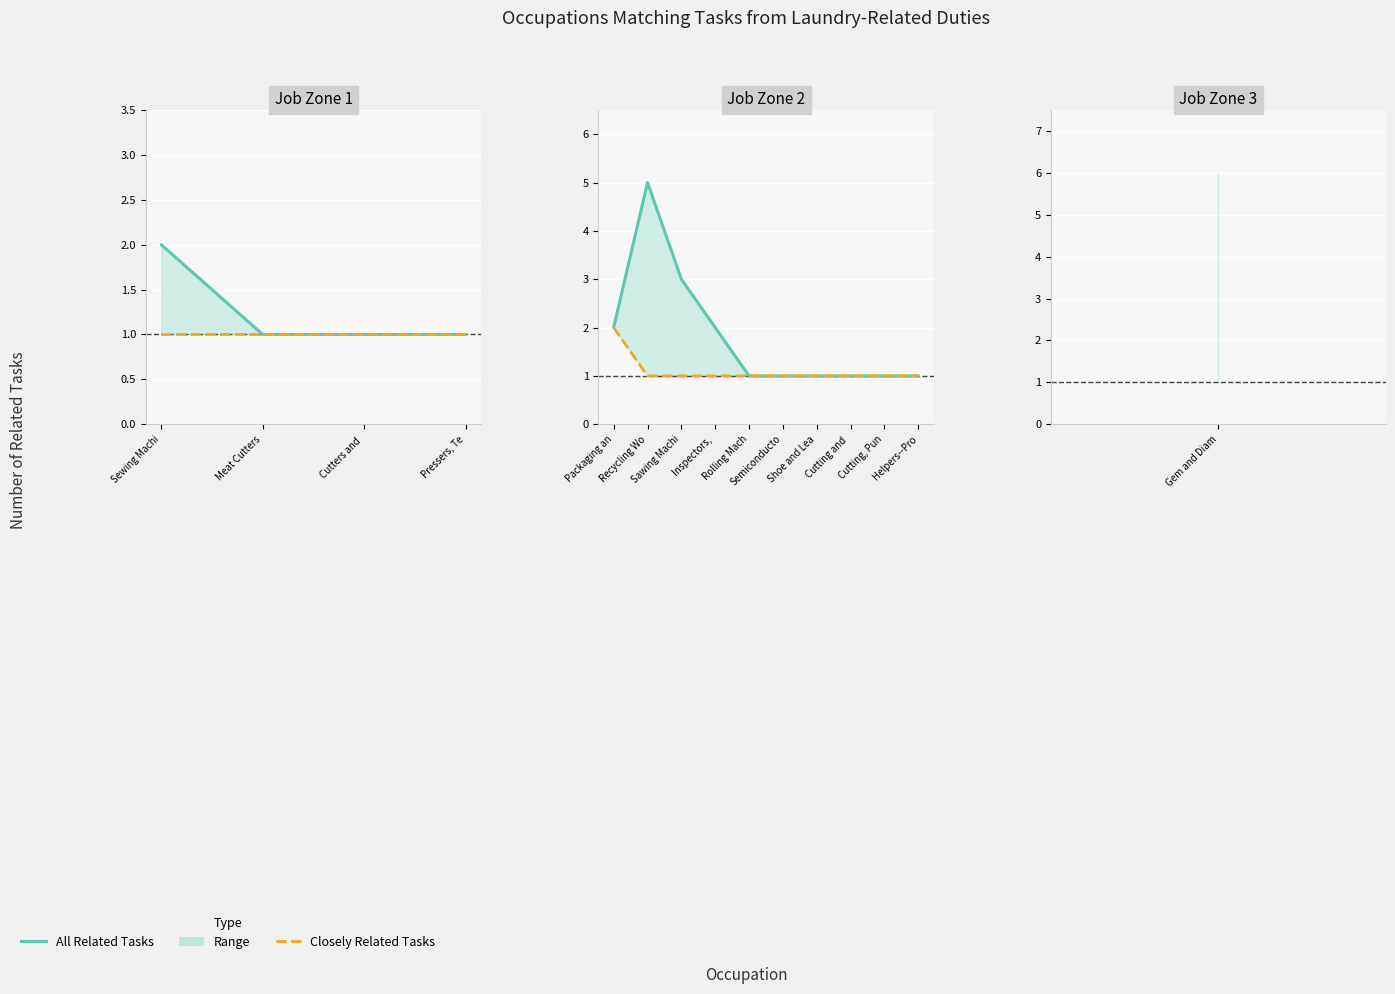

What is the minimum value shown in the chart?

1